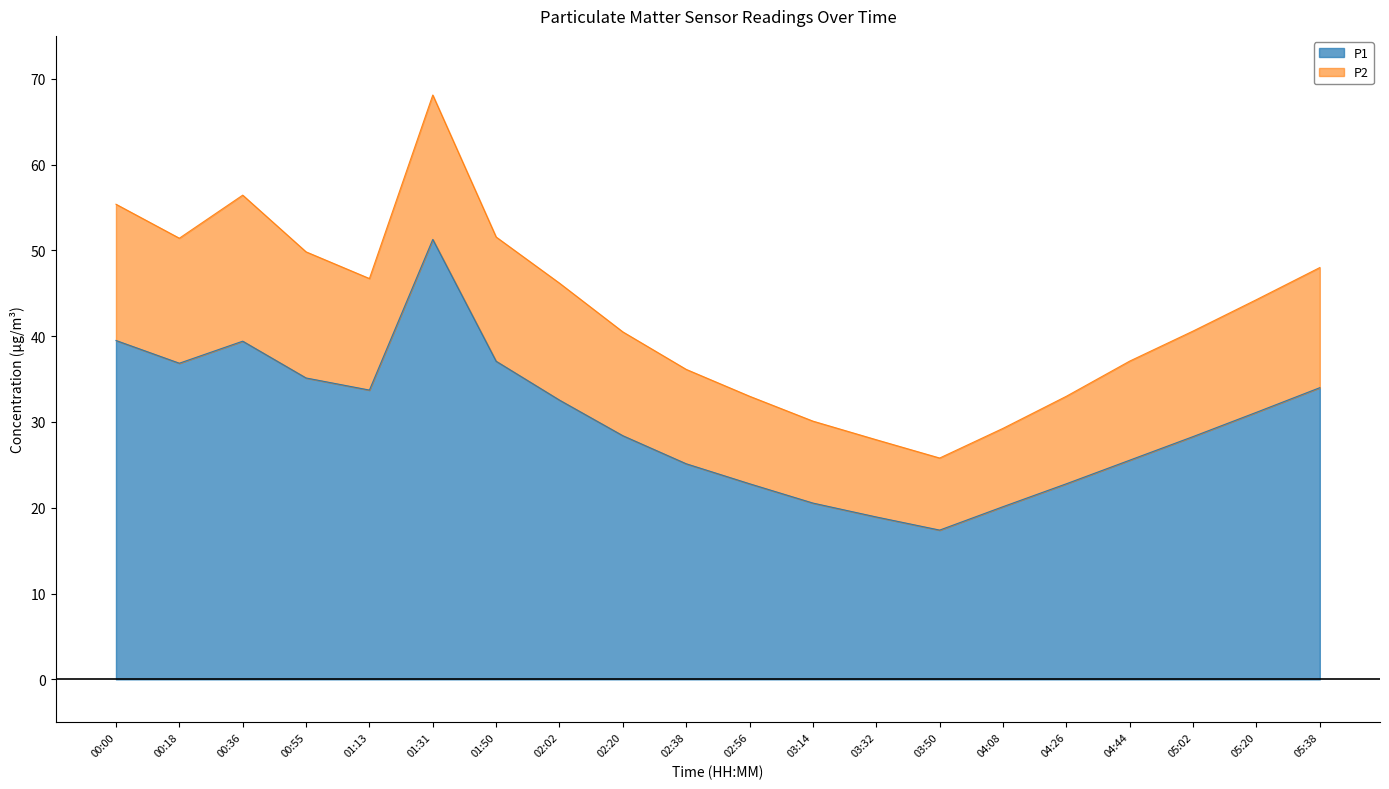

What is the difference between the second highest and second lowest values?

20.6